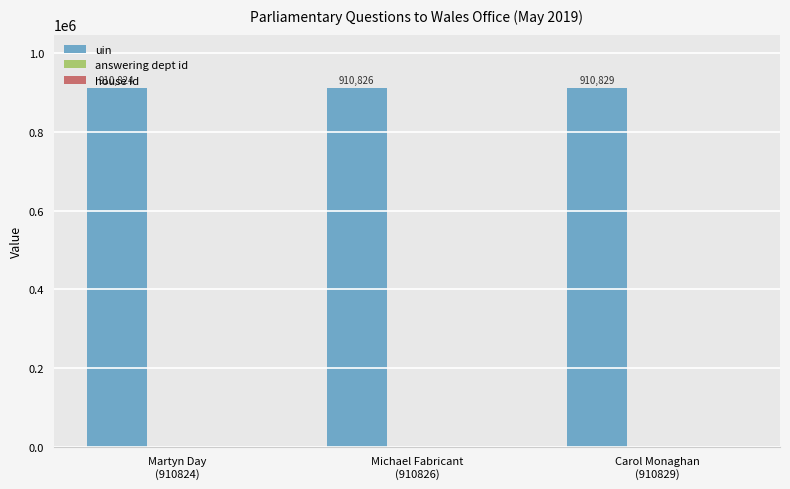

Which series has the largest total across all categories?

uin